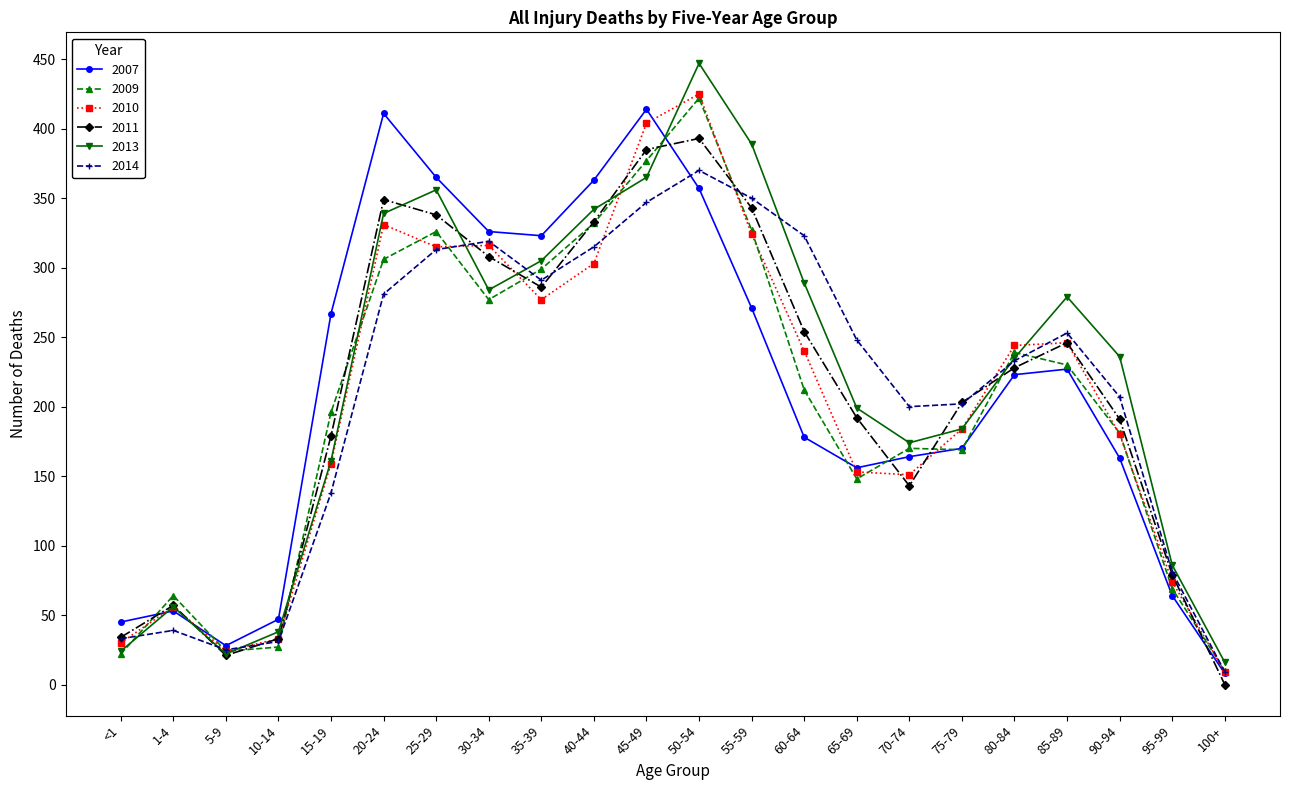

At how many categories does at least one series exceed 10?

22